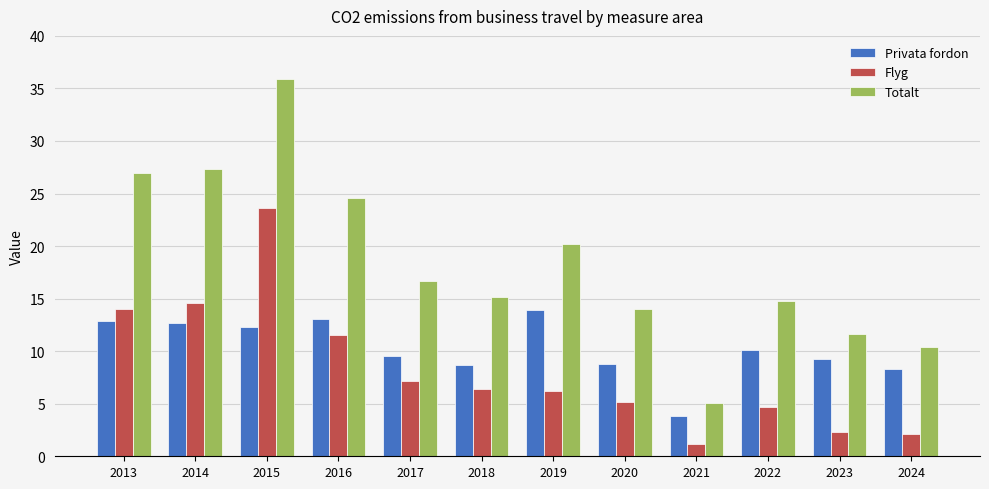

Read the Flyg value at 2022.

4.7